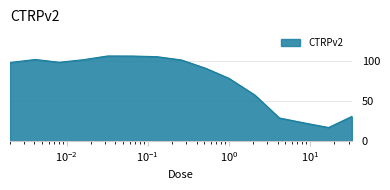

What is the difference between the maximum and minimum values?

89.8